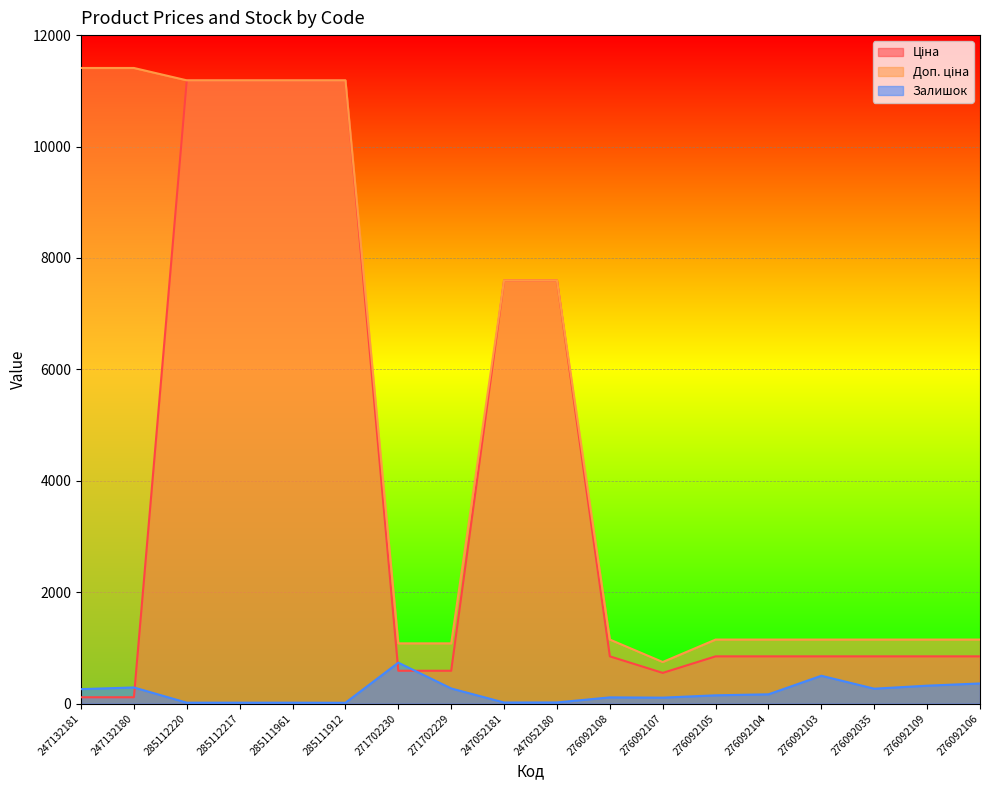

What is the total value across all series at 285111912?

22391.3